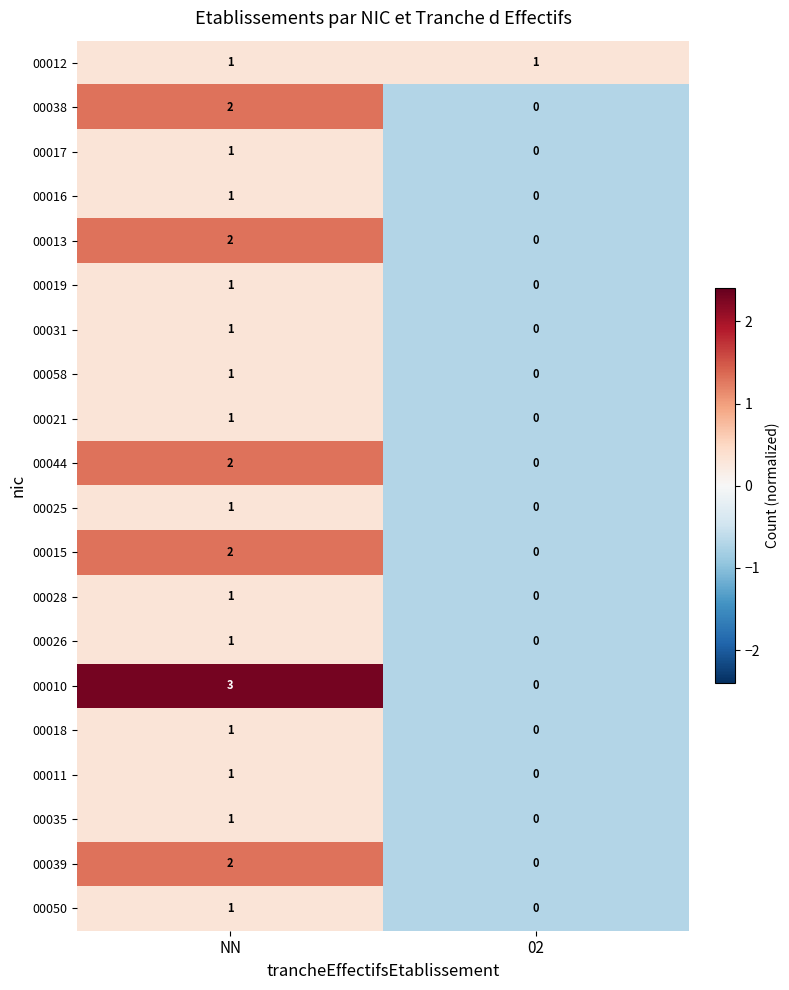

Which series changed the most between NN and 02?

00010